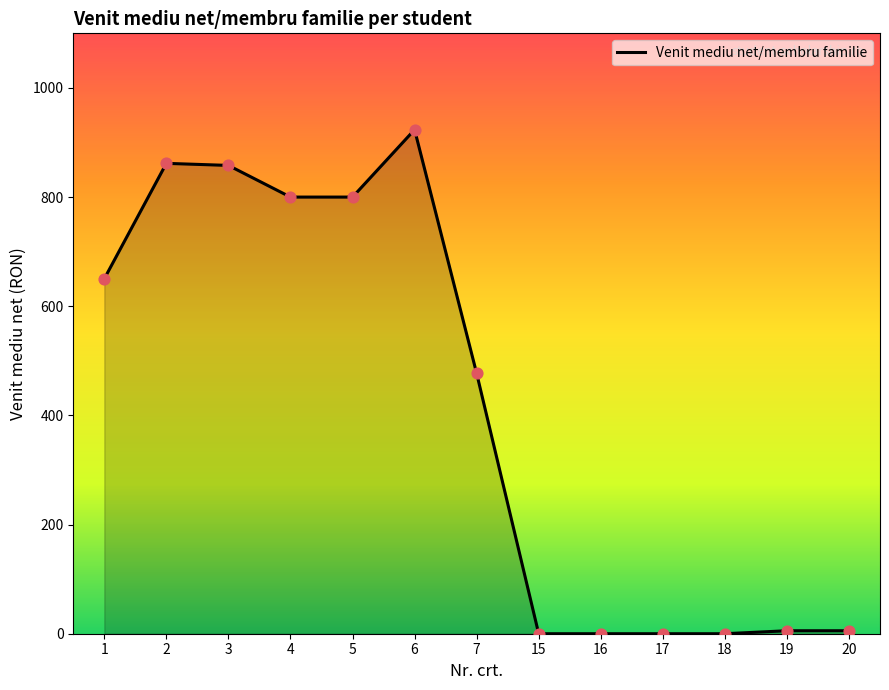

What is the ratio of the value at 1 to the value at 2?

0.8